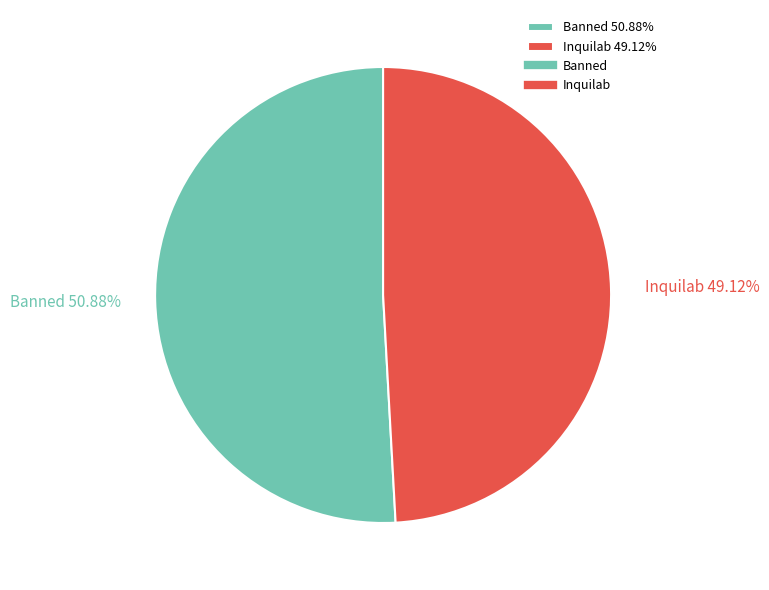

Rank the categories by value from lowest to highest.

Inquilab, Banned